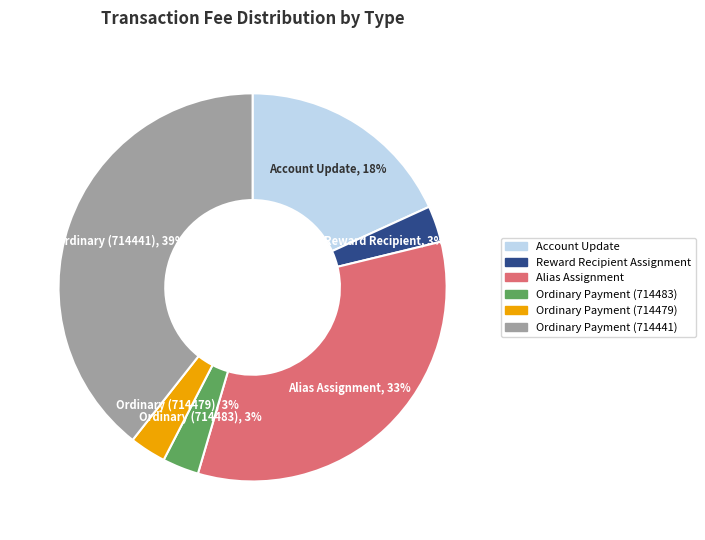

To the nearest percent, what is the average slice percentage?

17%